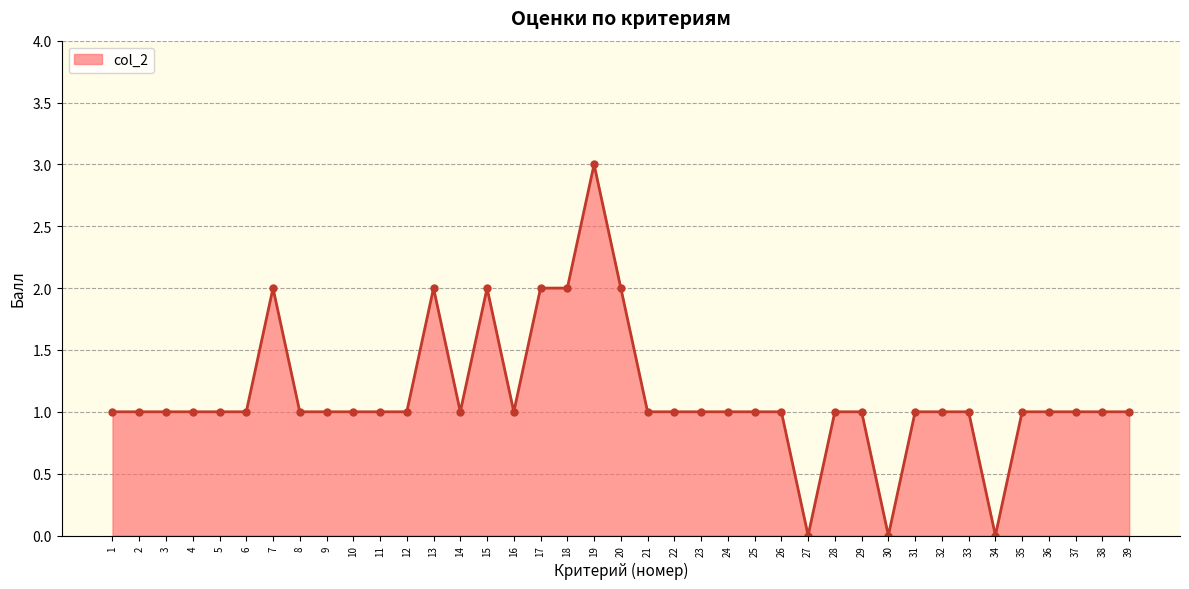

Count the number of categories in the chart.

39